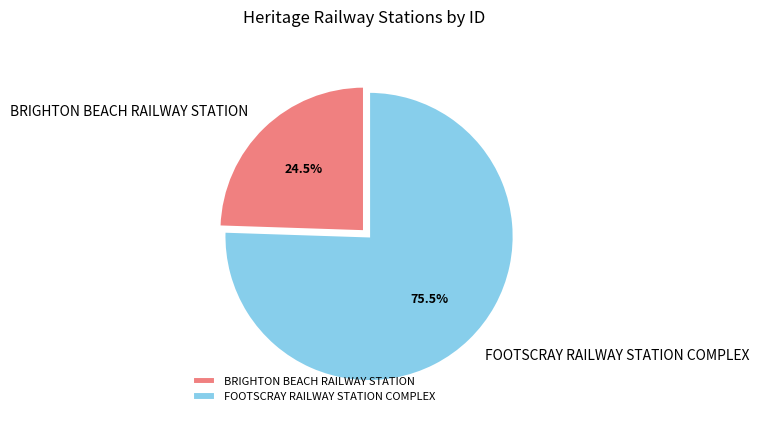

Rank the categories by value from highest to lowest.

FOOTSCRAY RAILWAY STATION COMPLEX, BRIGHTON BEACH RAILWAY STATION